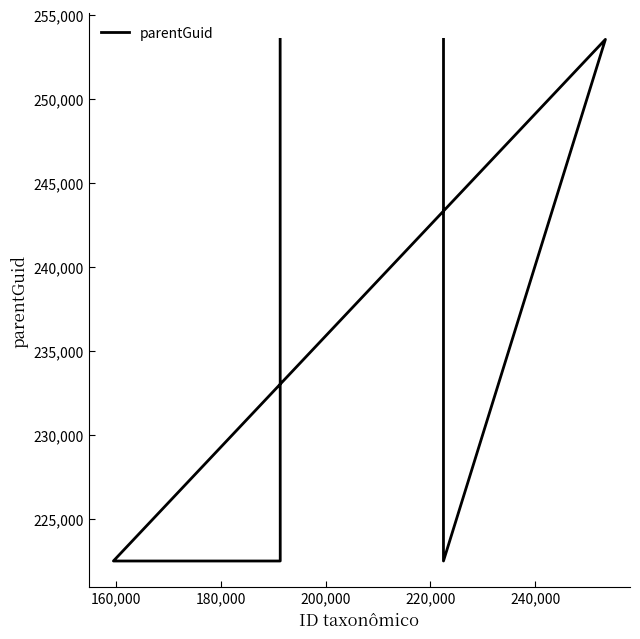

What is the maximum value shown in the chart?

253531